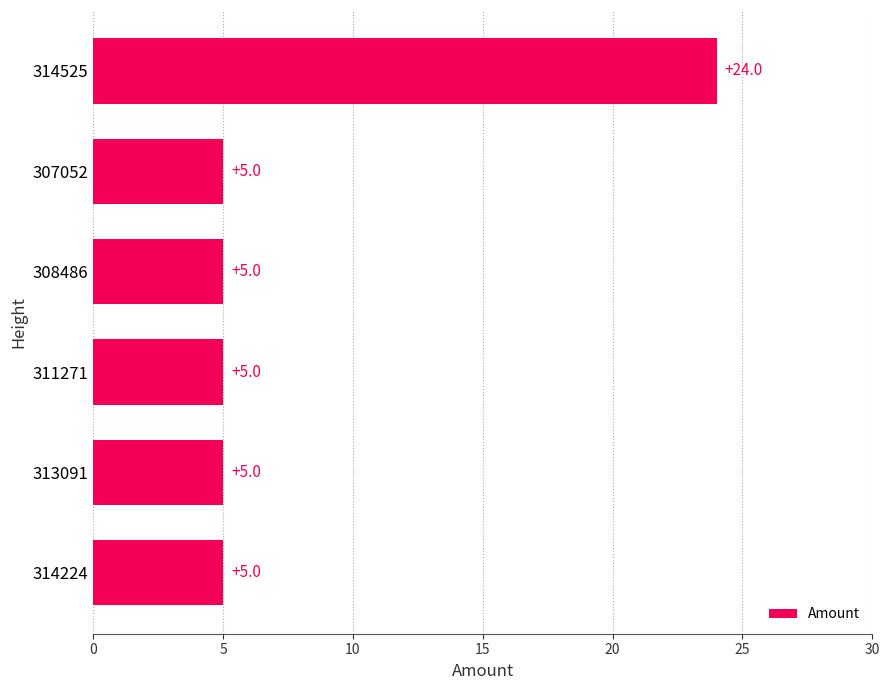

Reading bottom to top, list all the values displayed in this chart.

5	5	5	5	5	24